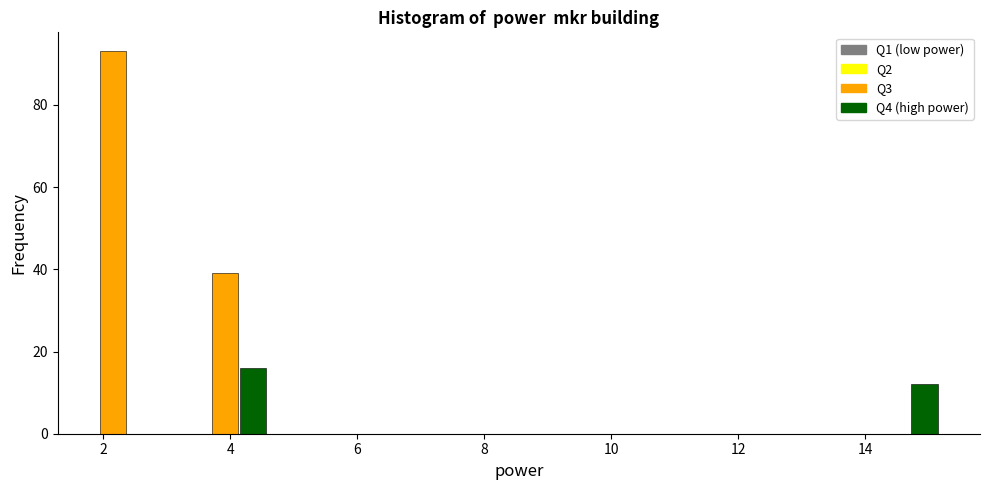

Around what value on the x-axis is the tallest bar? Give the approximate position of its centre, as read against the axis.

2.2